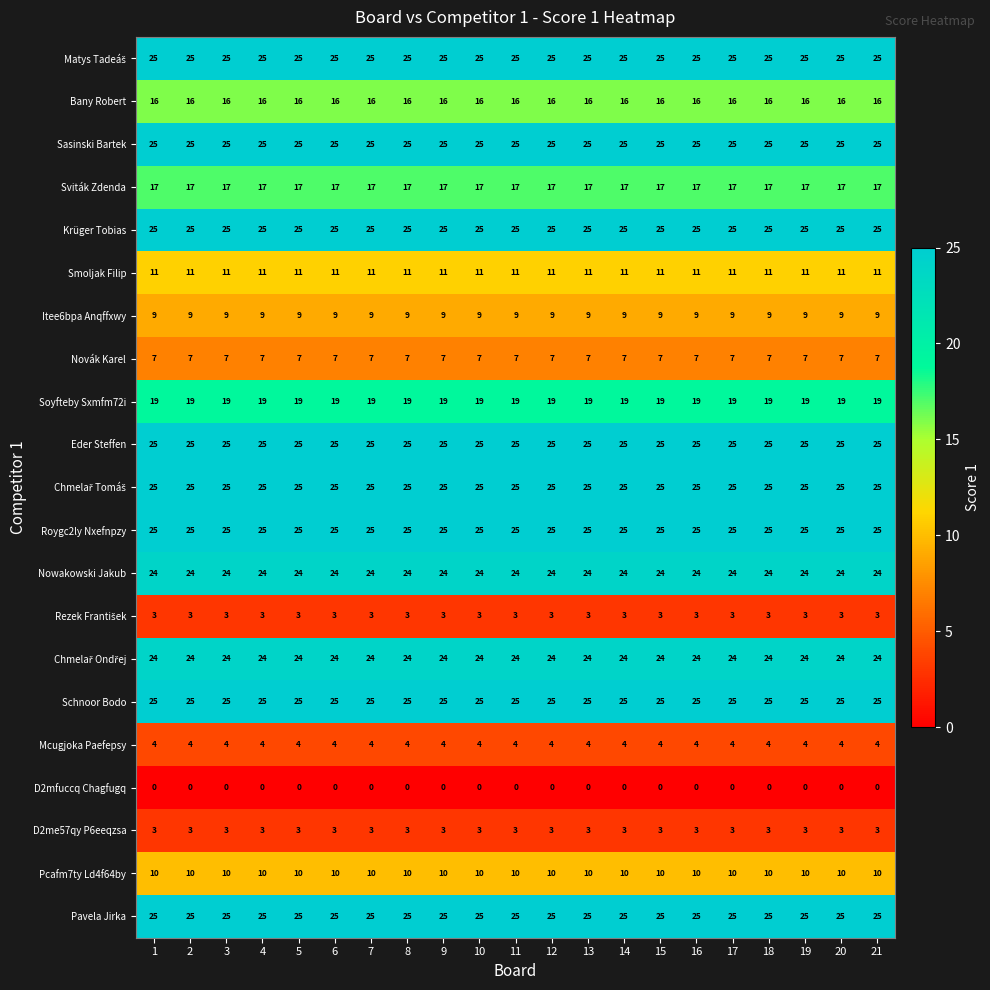

What is the spread (max minus min) of values at 17?

25